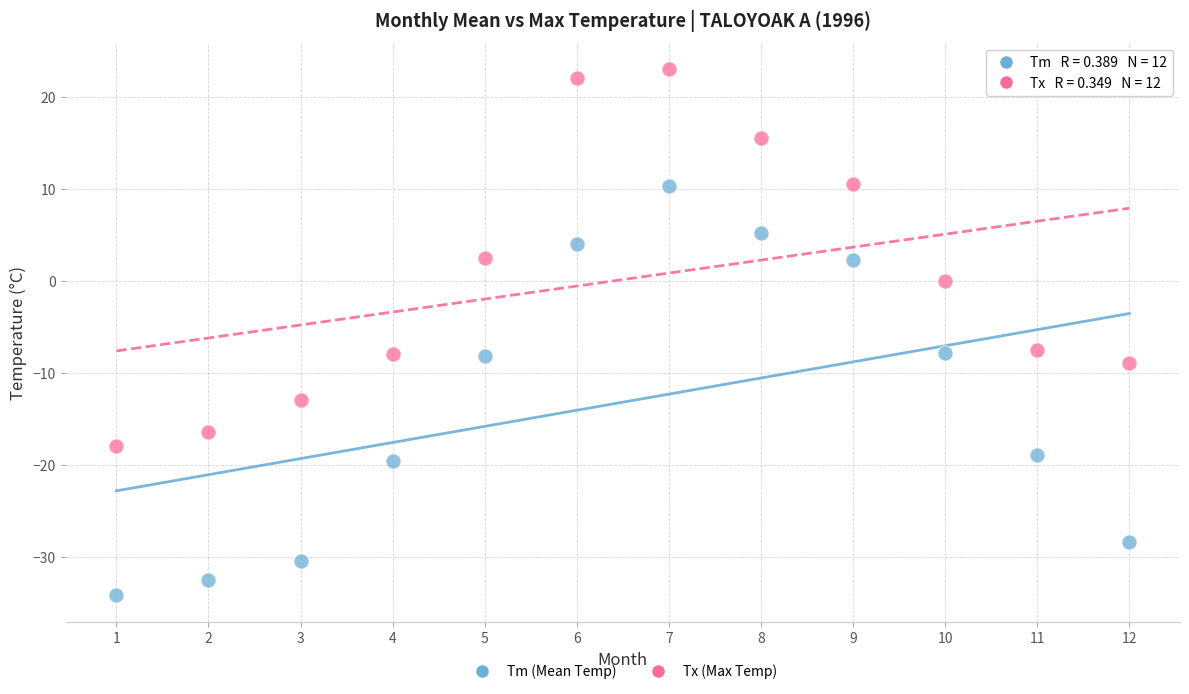

Across all data points, what is the range of Y values (max minus min)?

57.2